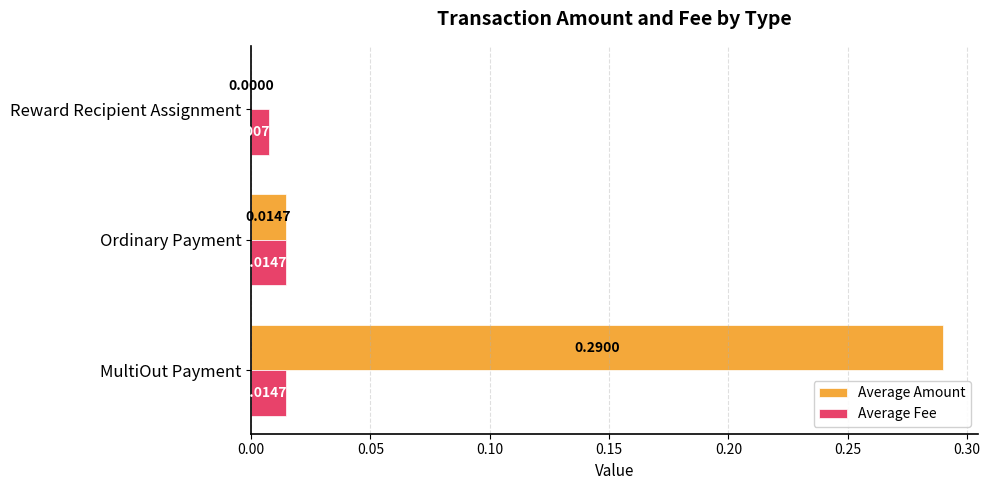

Between MultiOut Payment and Ordinary Payment, which series saw the biggest shift?

Average Amount